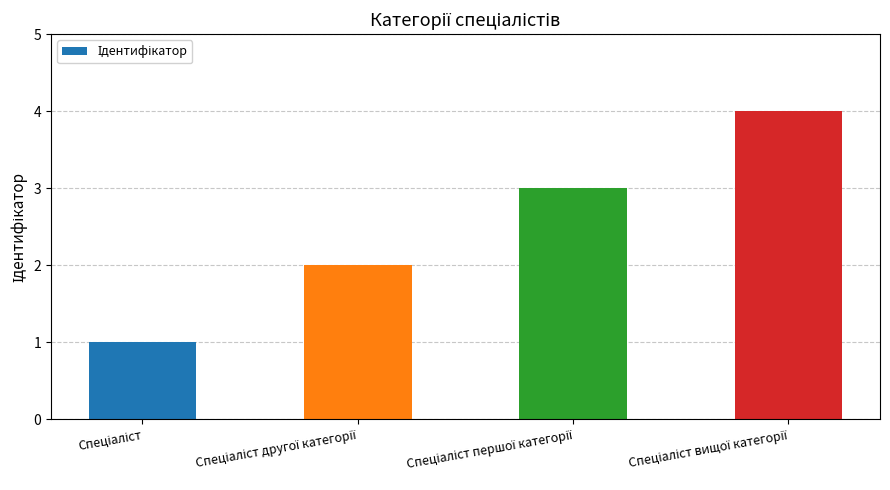

How many bars are there in total?

4